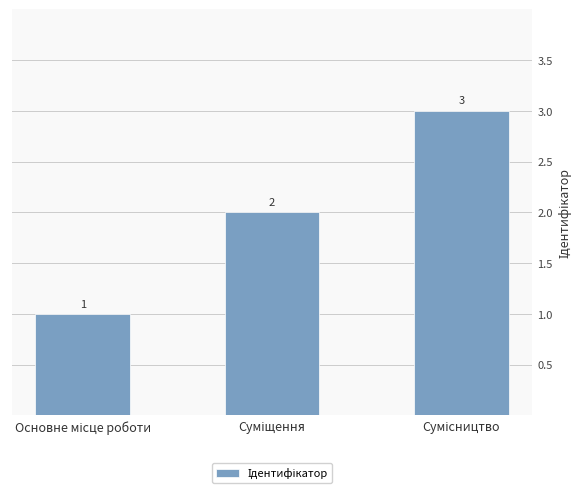

What is the maximum value shown in the chart?

3